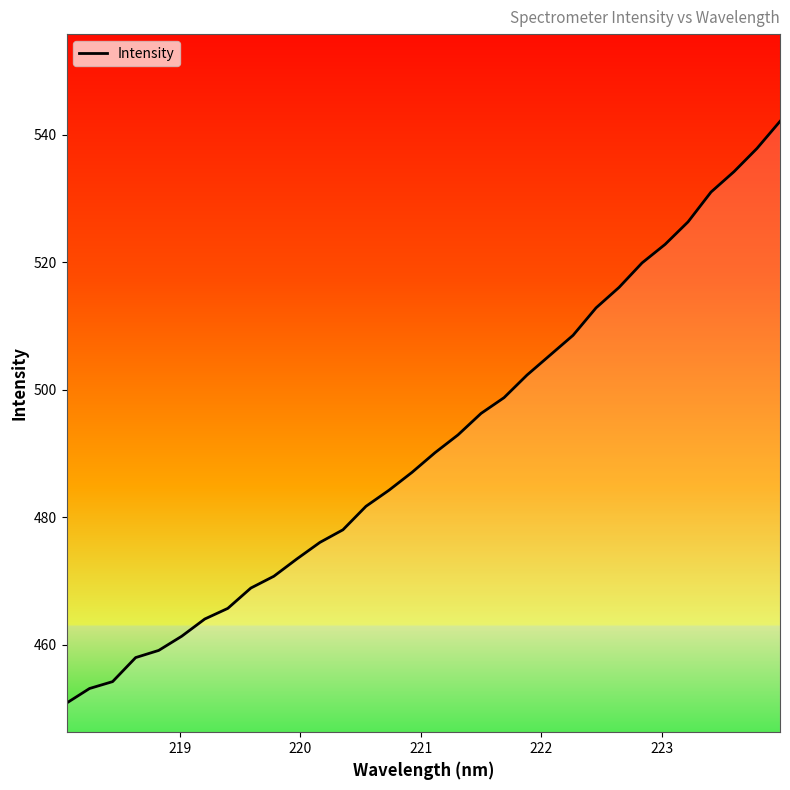

What is the difference between the maximum and minimum values?

91.2